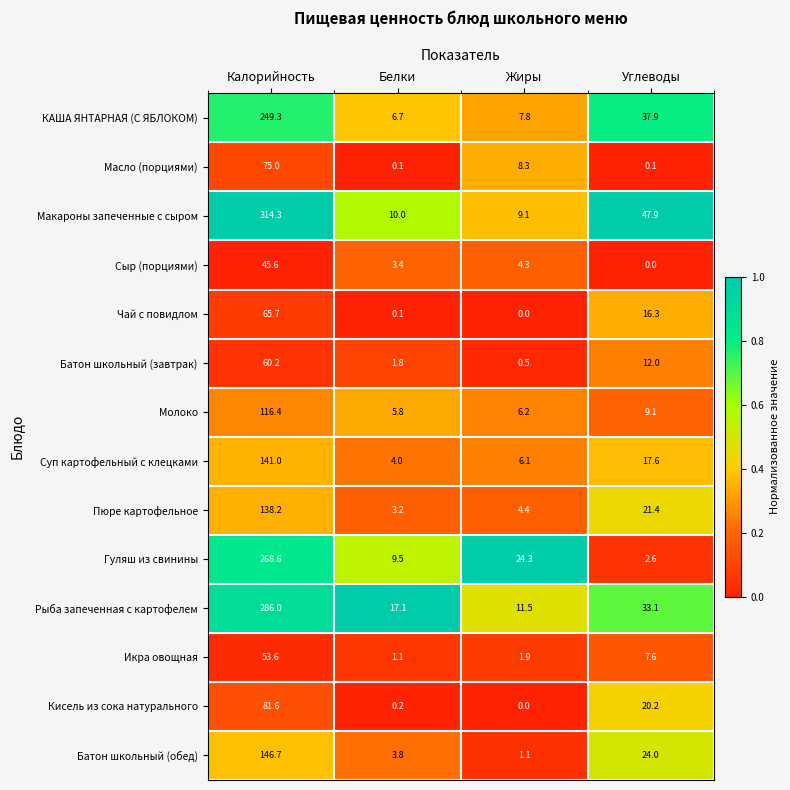

Rank the series by their maximum value, from highest to lowest.

Макароны запеченные с сыром, Рыба запеченная с картофелем, Гуляш из свинины, КАША ЯНТАРНАЯ (С ЯБЛОКОМ), Батон школьный (обед), Суп картофельный с клецками, Пюре картофельное, Молоко, Кисель из сока натурального, Масло (порциями), Чай с повидлом, Батон школьный (завтрак), Икра овощная, Сыр (порциями)